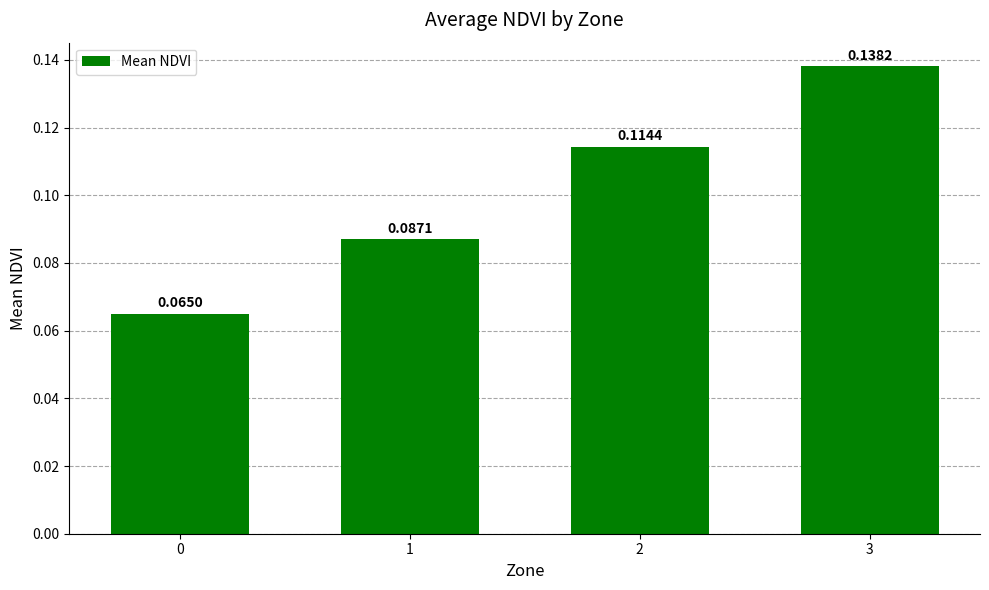

True or false: the data shows 0.2 at 3.

False